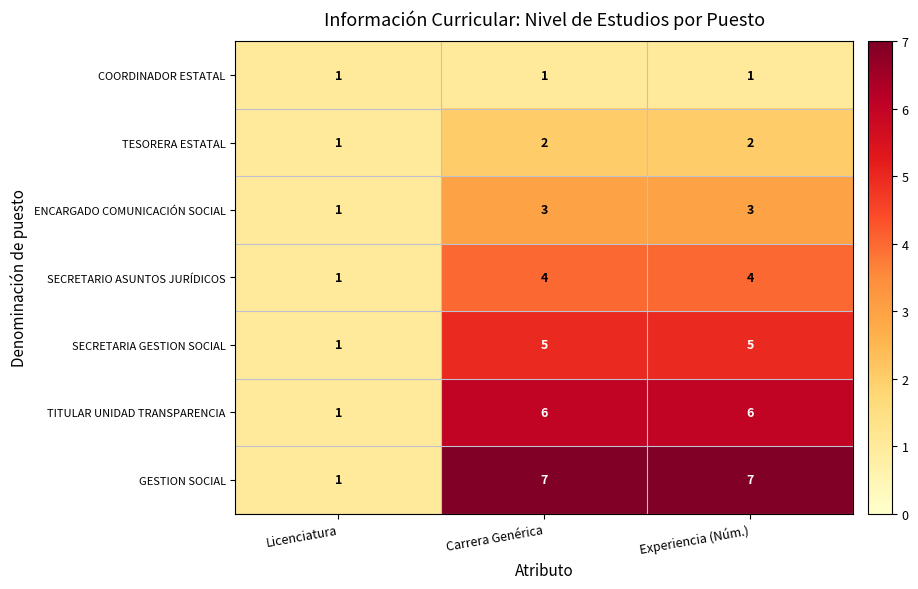

Rank the series by their maximum value, from lowest to highest.

COORDINADOR ESTATAL, TESORERA ESTATAL, ENCARGADO COMUNICACIÓN SOCIAL, SECRETARIO ASUNTOS JURÍDICOS, SECRETARIA GESTION SOCIAL, TITULAR UNIDAD TRANSPARENCIA, GESTION SOCIAL